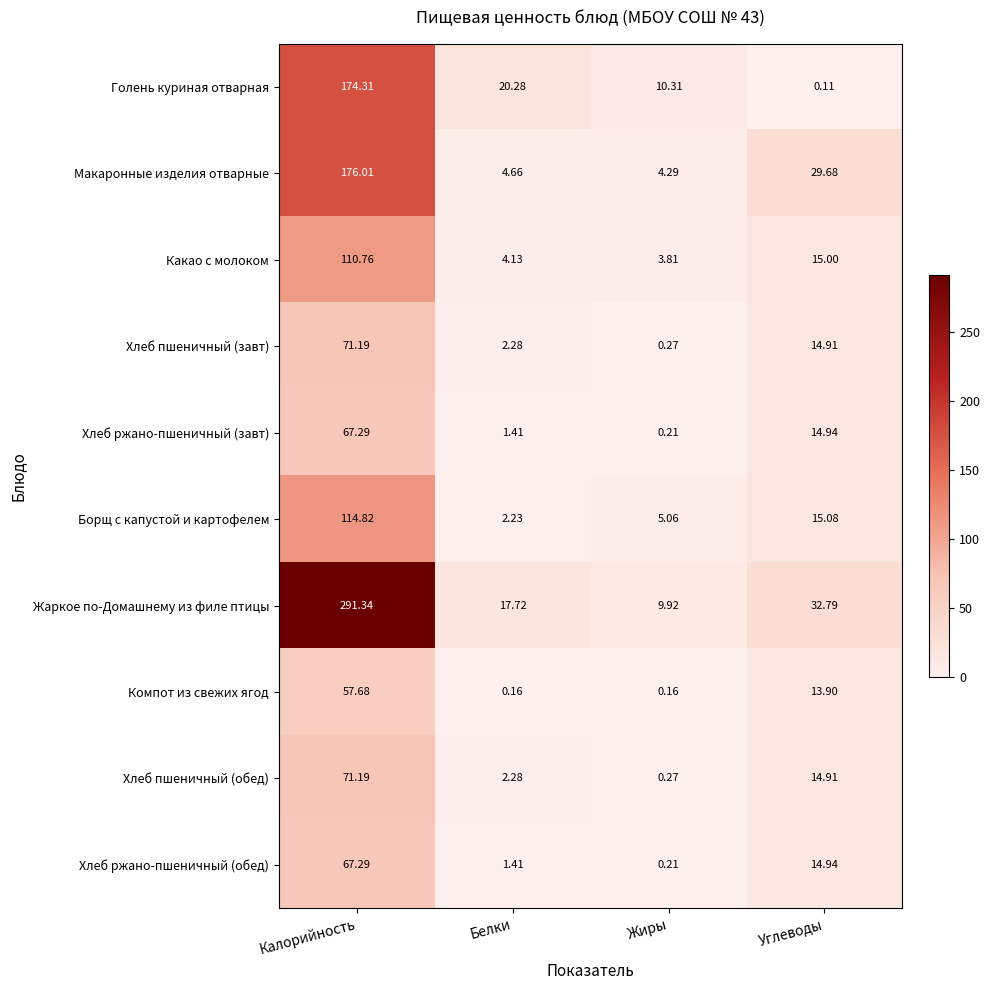

List the labels in order of Хлеб пшеничный (завт) value, smallest first.

Жиры, Белки, Углеводы, Калорийность